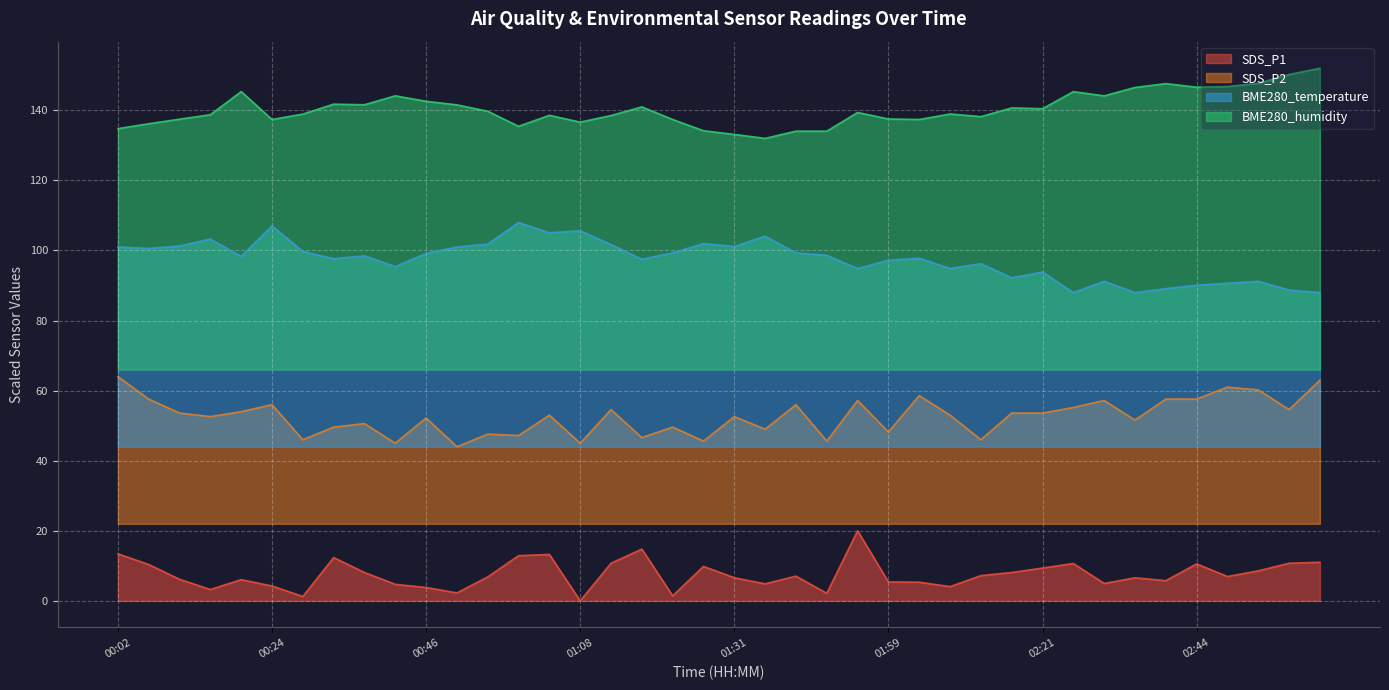

Reading left to right, list all the values displayed in this chart.

SDS_P1: 13.4	10.4	6.2	3.2	6.1	4.3	1.3	12.4	8.1	4.7	3.8	2.3	6.8	12.9	13.3	0.0	10.7	14.8	1.4	9.8	6.6	4.9	7.1	2.2	20.0	5.4	5.3	4.1	7.2	8.1	9.4	10.7	5.0	6.6	5.8	10.6	7.0	8.6	10.7	11.0
SDS_P2: 64.0	57.6	53.6	52.6	54.0	56.0	46.0	49.6	50.6	45.0	52.2	44.0	47.6	47.2	53.0	45.0	54.6	46.6	49.6	45.6	52.6	49.0	56.0	45.6	57.2	48.2	58.6	53.0	46.0	53.6	53.6	55.2	57.2	51.6	57.6	57.6	61.0	60.2	54.6	63.0
BME280_temperature: 101.0	100.6	101.3	103.2	98.3	107.0	99.7	97.7	98.5	95.4	99.2	101.0	101.8	108.0	105.1	105.6	101.7	97.5	99.3	102.0	101.1	104.1	99.3	98.6	94.9	97.2	97.8	94.9	96.3	92.2	93.9	88.0	91.2	88.0	89.1	90.1	90.7	91.2	88.7	88.0
BME280_humidity: 134.8	136.2	137.5	138.8	145.4	137.4	138.9	141.8	141.6	144.1	142.6	141.6	139.7	135.4	138.6	136.6	138.5	141.0	137.4	134.2	133.1	132.0	134.1	134.1	139.4	137.5	137.4	139.0	138.2	140.7	140.5	145.3	144.1	146.5	147.6	146.6	146.8	147.7	150.2	152.0